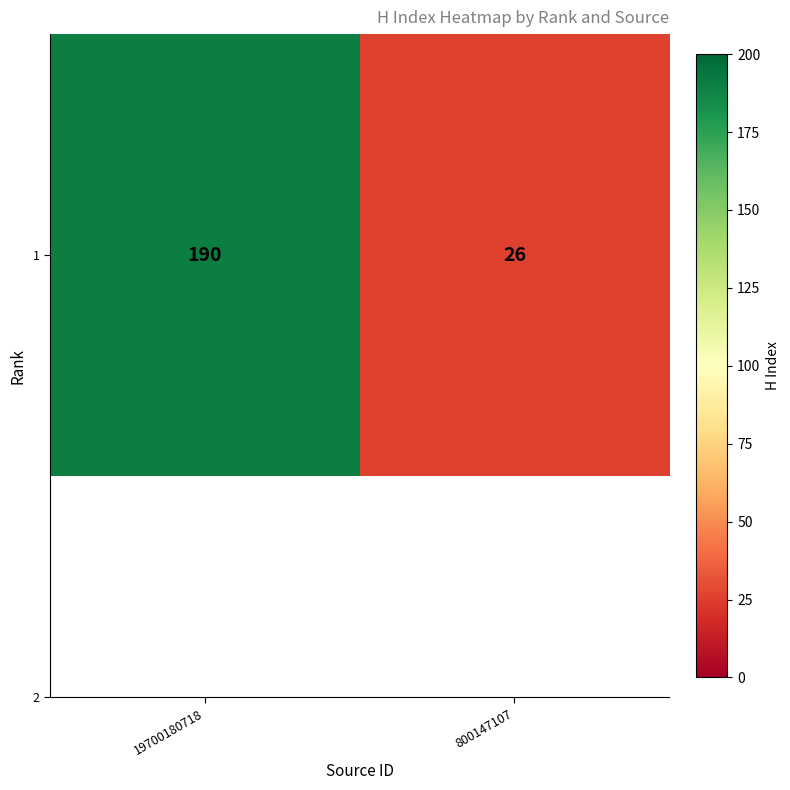

What is the average value?

108